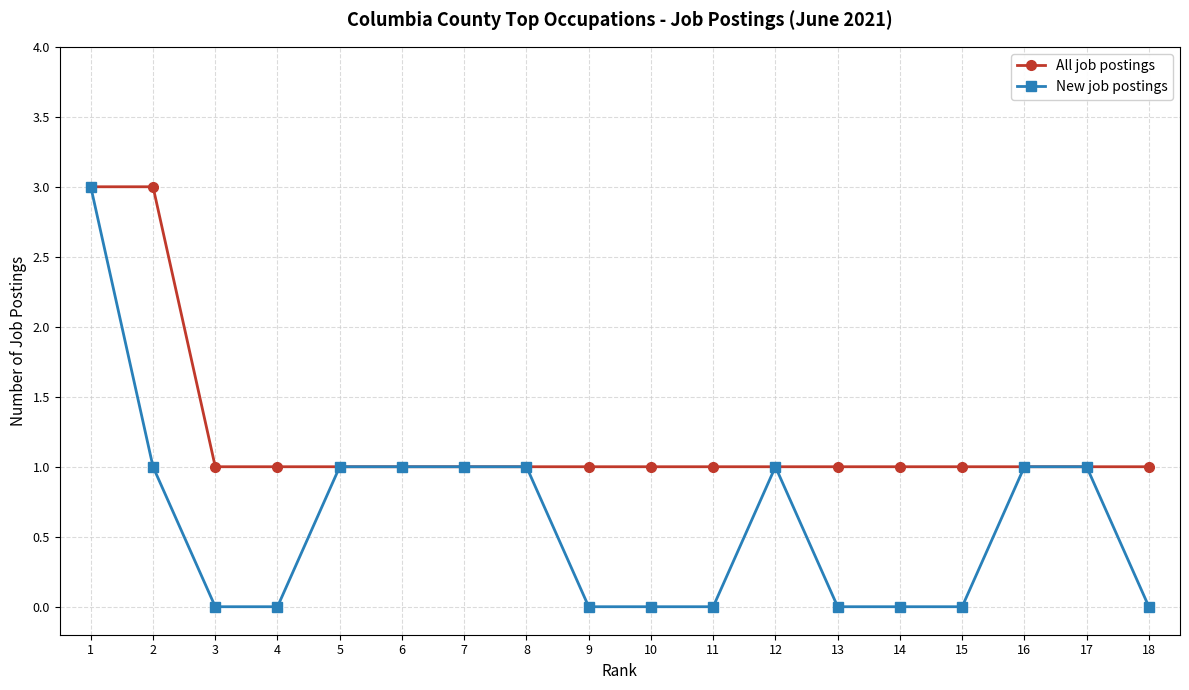

Is it true that New job postings equals 2 at 8?

False